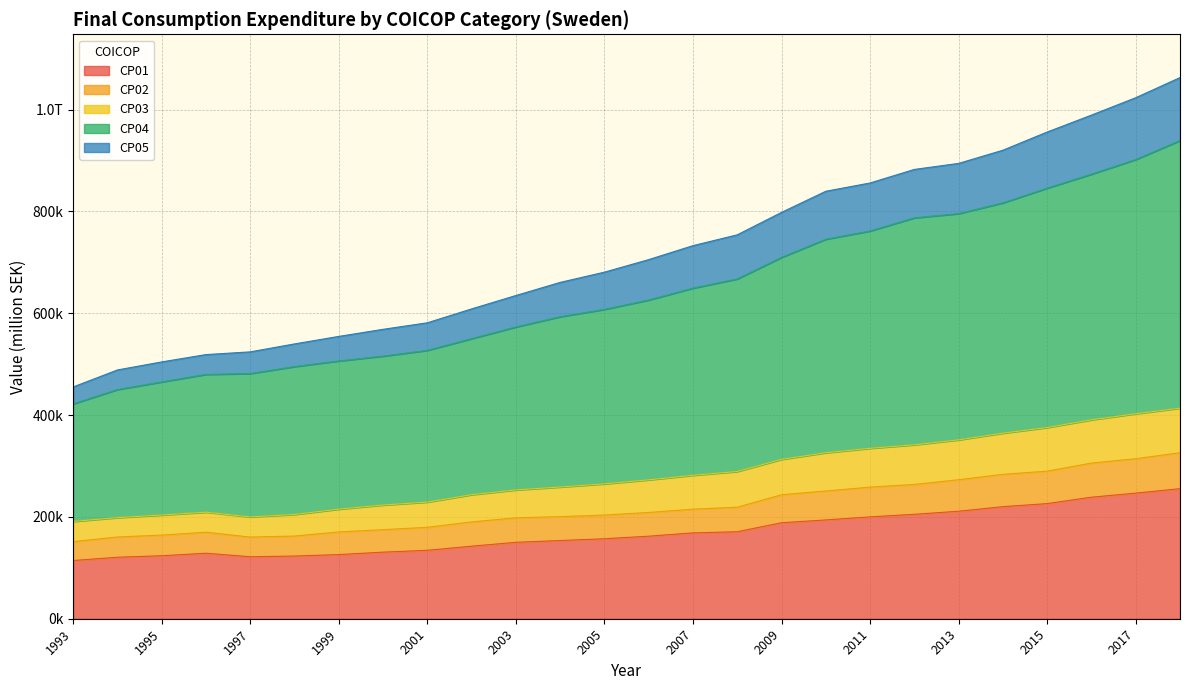

What is the highest value of the CP01 series?

255485